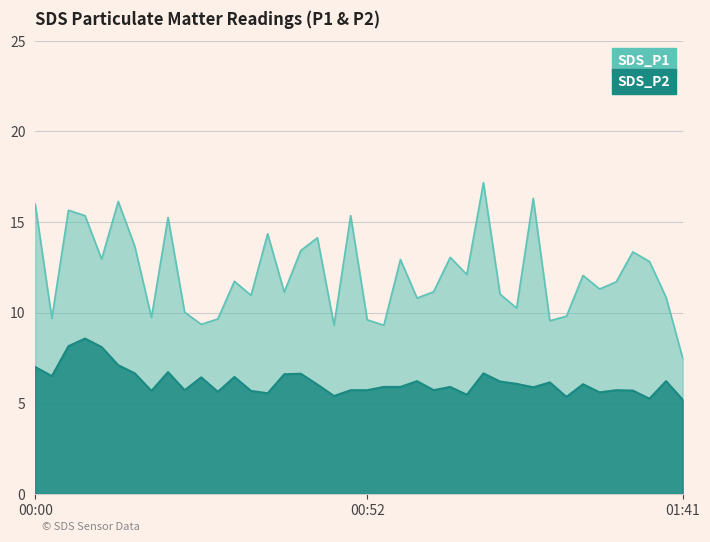

What are all the series names shown in the legend?

SDS_P1, SDS_P2